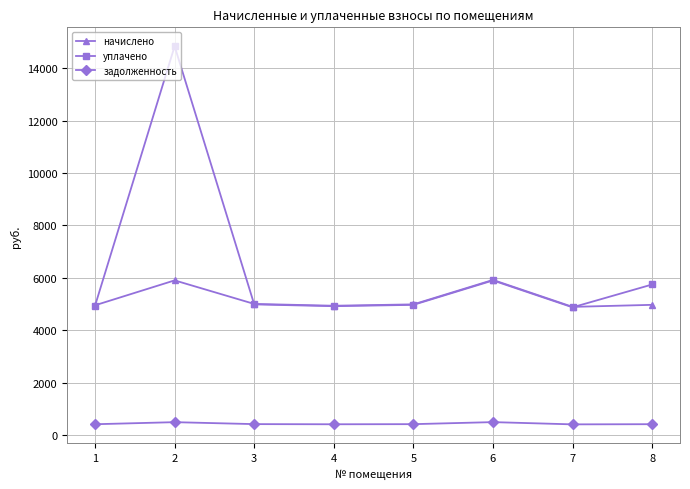

Where is the first local maximum for начислено?

2